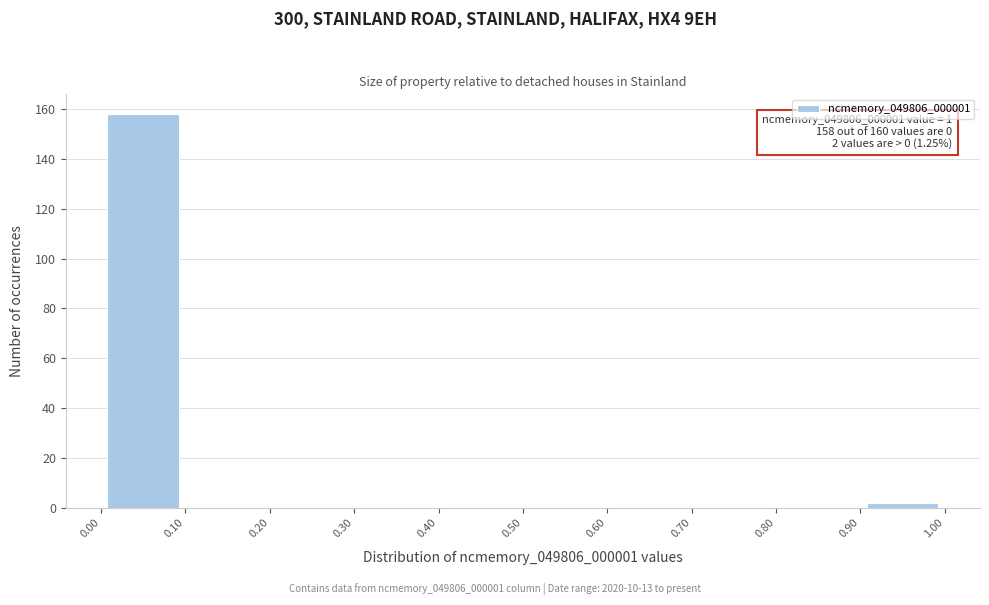

Over which range of the x-axis is the bar tallest?

0.00 to 0.10